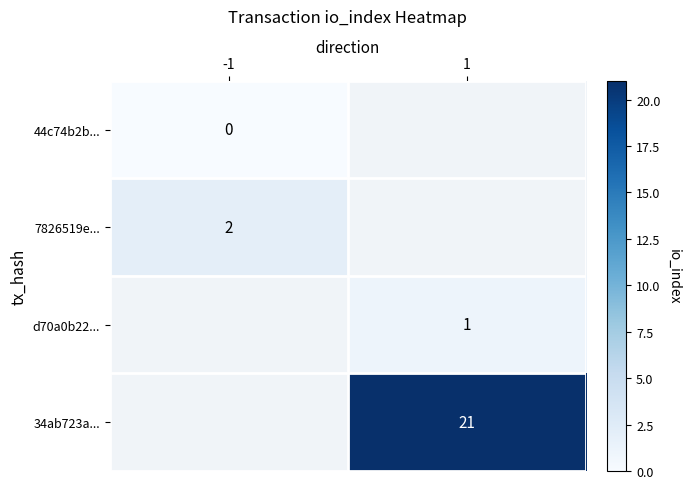

Is the value of 7826519e... at -1 greater than the value of 34ab723a... at 1?

No